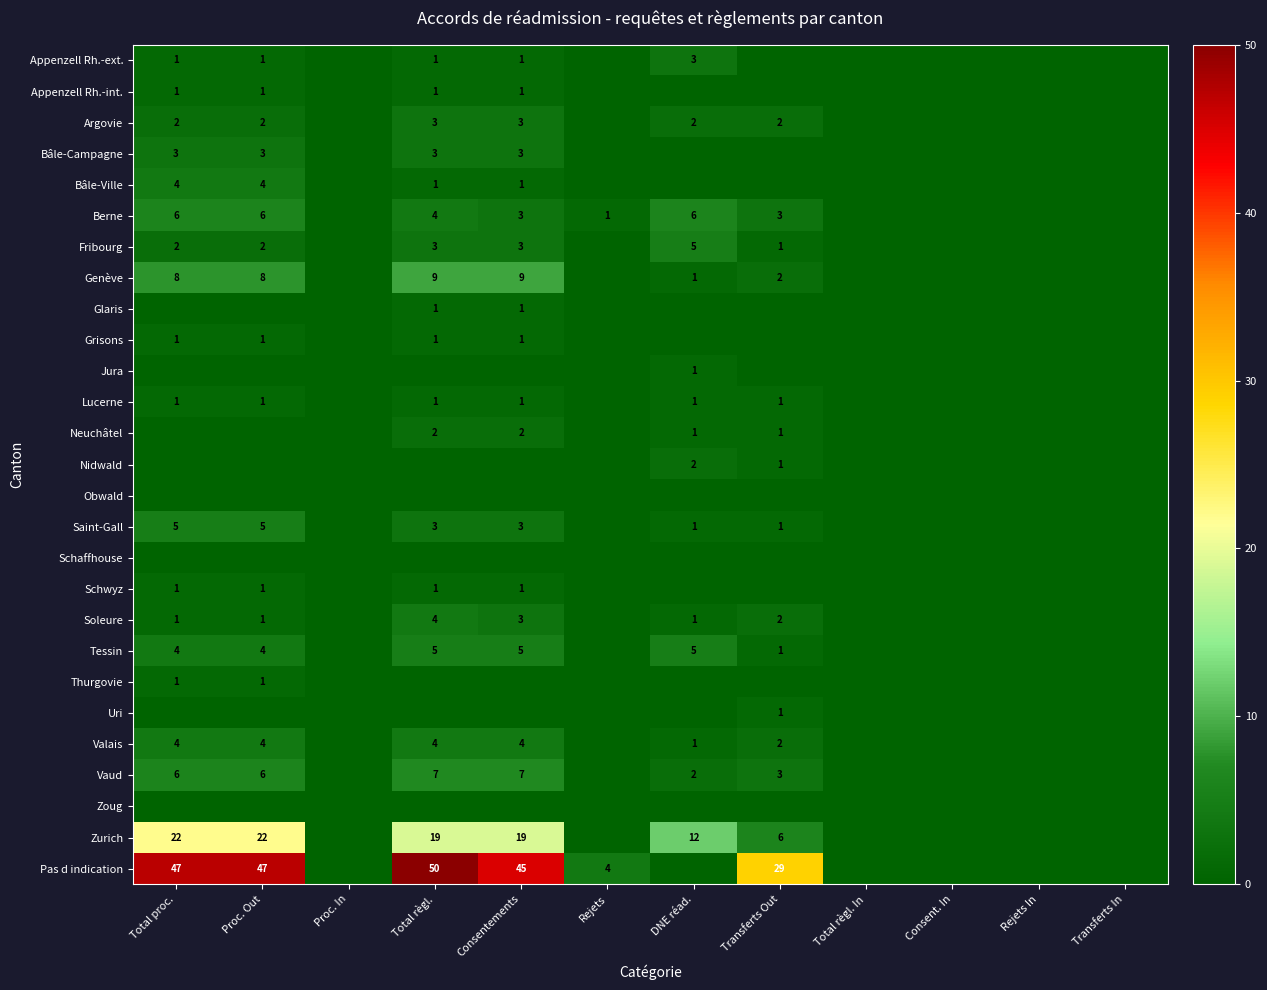

The Appenzell Rh.-int. series shows 0 at Consentements. True or false?

False